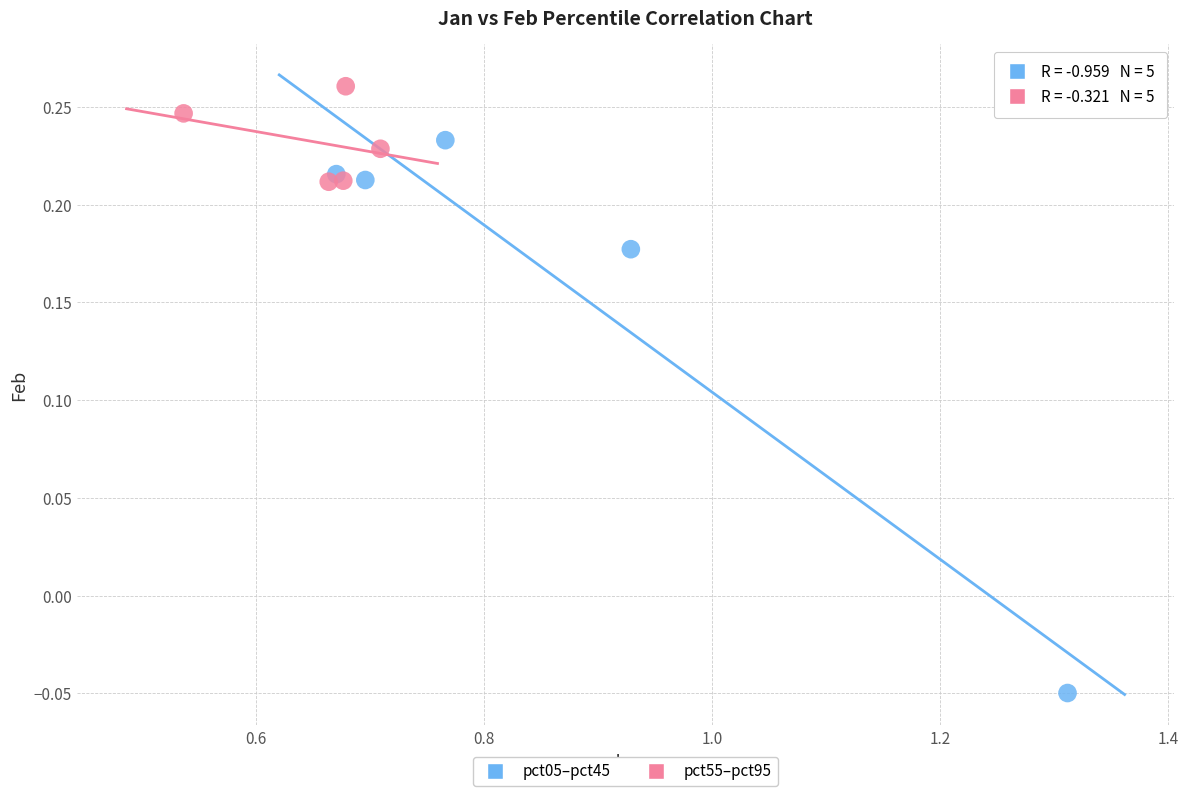

Which series has the widest spread of Y values?

pct05–pct45